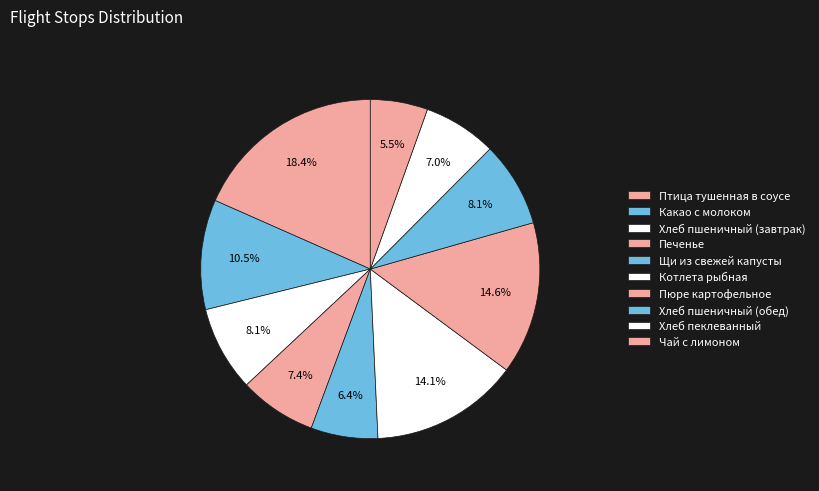

To the nearest percent, what portion does Хлеб пшеничный (завтрак) represent?

8%